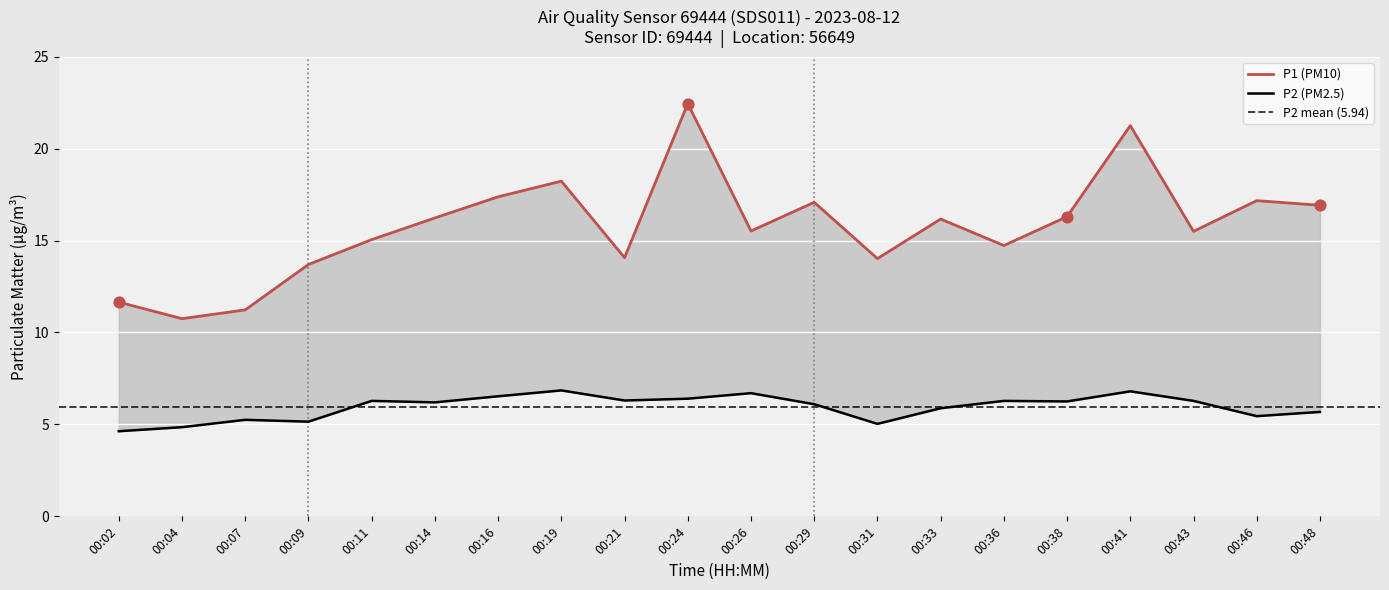

Which series contains the lowest Y value?

P2